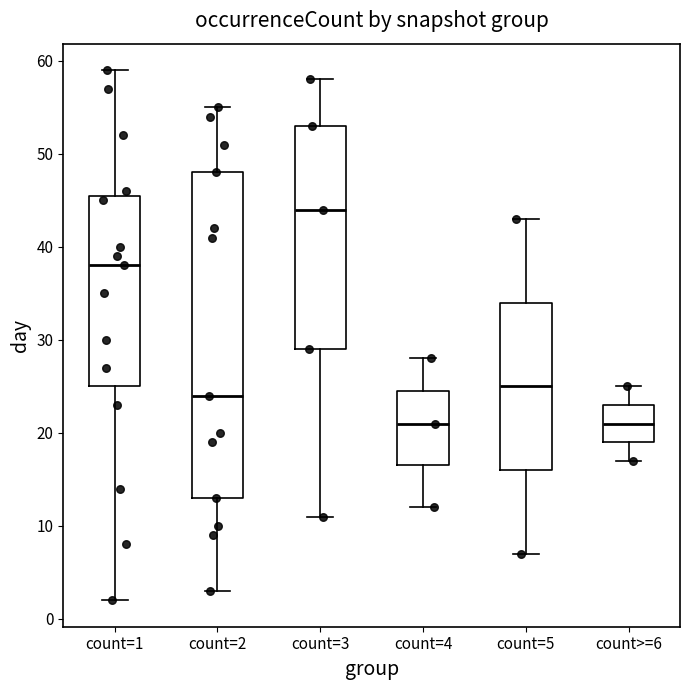

Where does the upper whisker of the box for count=5 end on the y-axis? The values are not printed on the chart, so give them approximately, as read against the axis.

43